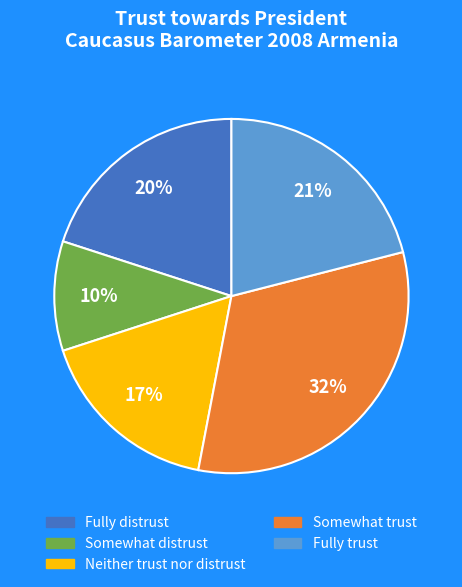

Does Somewhat trust represent more than half of the total?

No